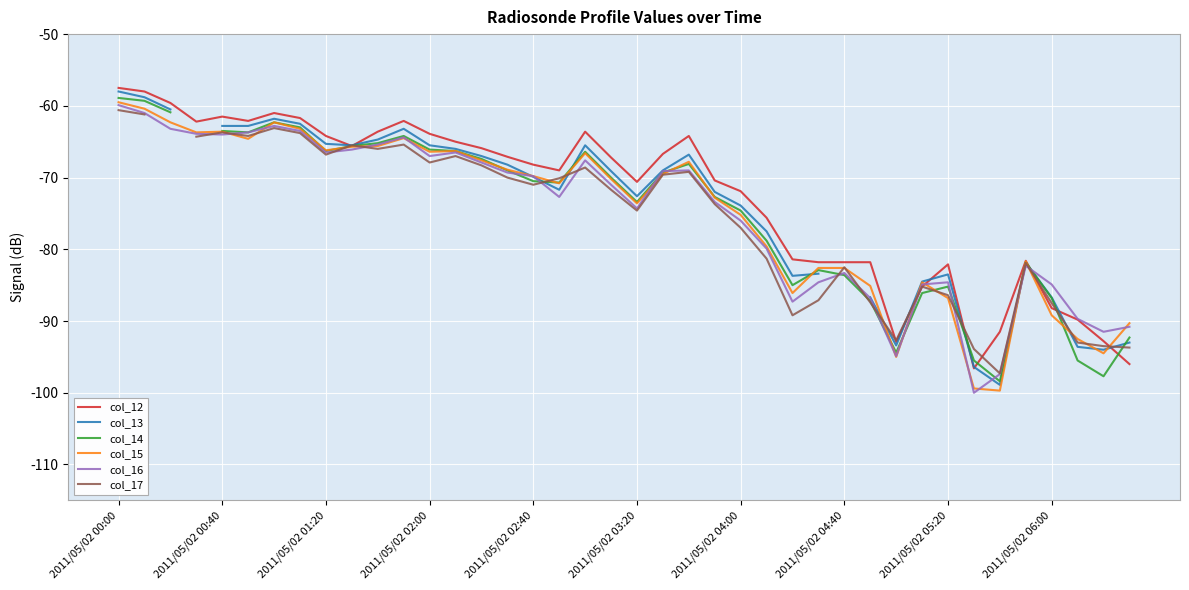

What is the highest value of the col_16 series?

-59.9